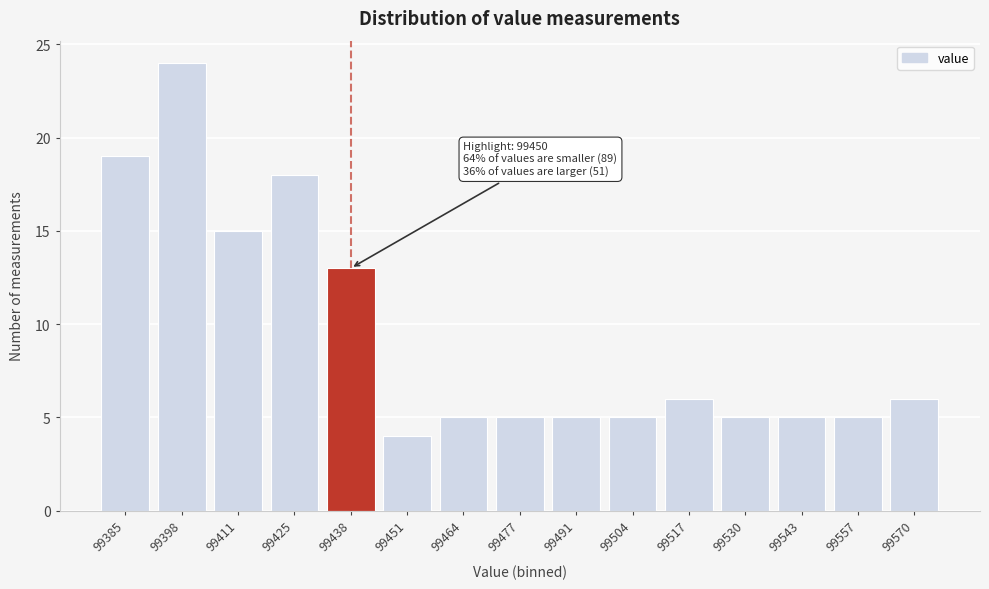

Reading left to right, transcribe all the data shown in this chart.

99385=19	99398=24	99411=15	99425=18	99438=13	99451=4	99464=5	99477=5	99491=5	99504=5	99517=6	99530=5	99543=5	99557=5	99570=6